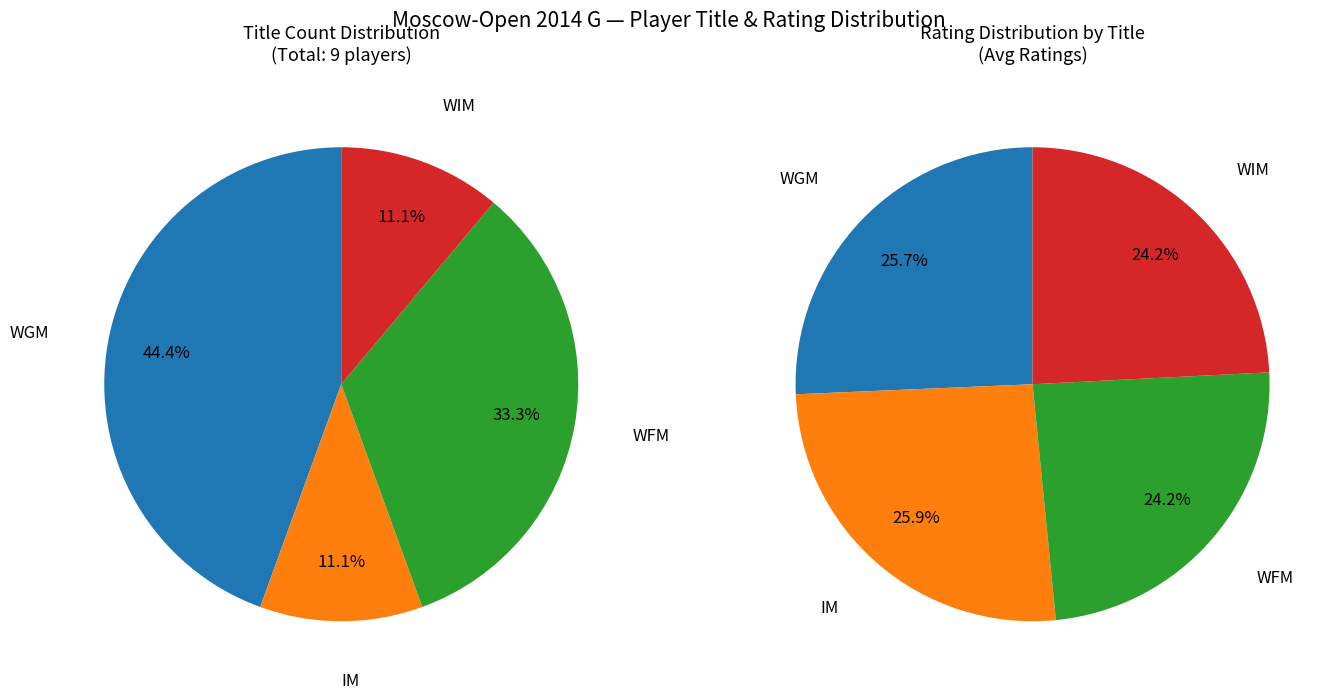

To the nearest percent, what is the difference between the WGM and IM slice percentages?

33%